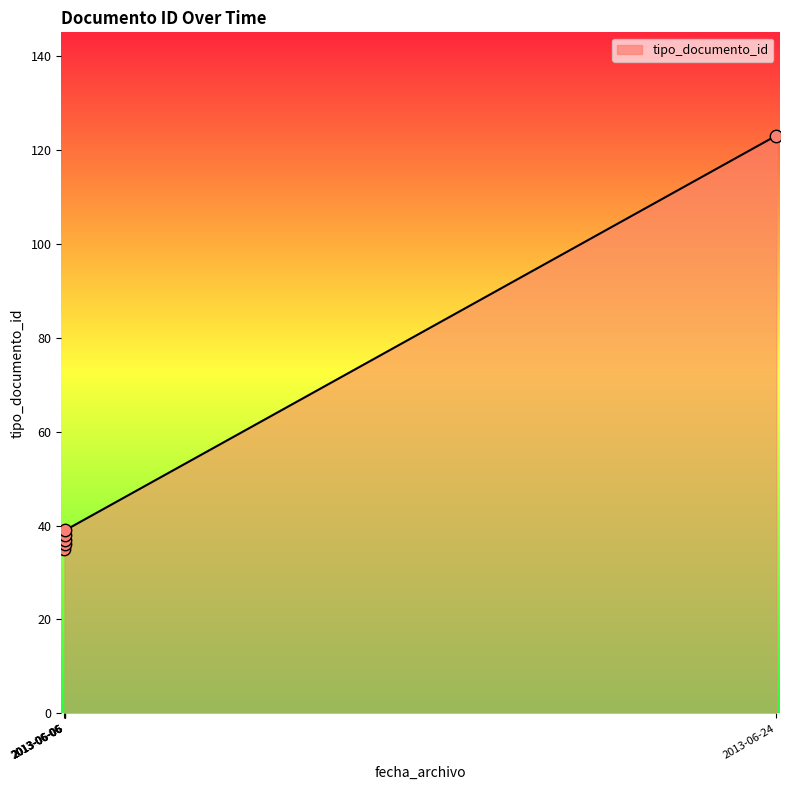

Between 2013-06-24 11:40:50 and 2013-06-06 15:16:57, which is larger?

2013-06-24 11:40:50